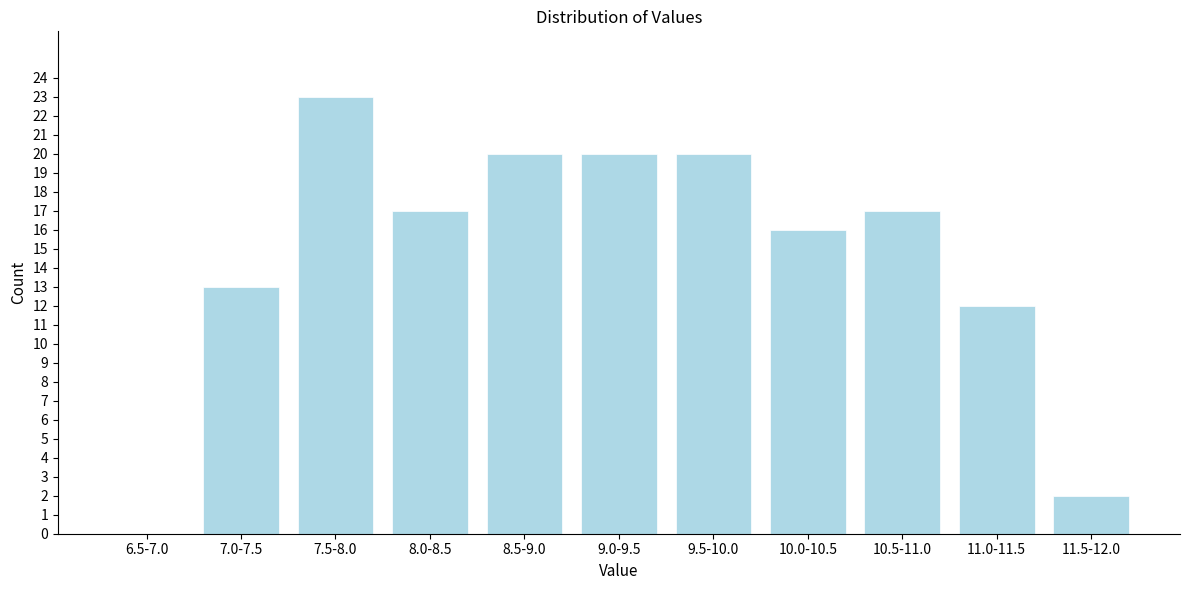

Reading left to right, list all the values displayed in this chart.

6.5-7.0=0	7.0-7.5=13	7.5-8.0=23	8.0-8.5=17	8.5-9.0=20	9.0-9.5=20	9.5-10.0=20	10.0-10.5=16	10.5-11.0=17	11.0-11.5=12	11.5-12.0=2